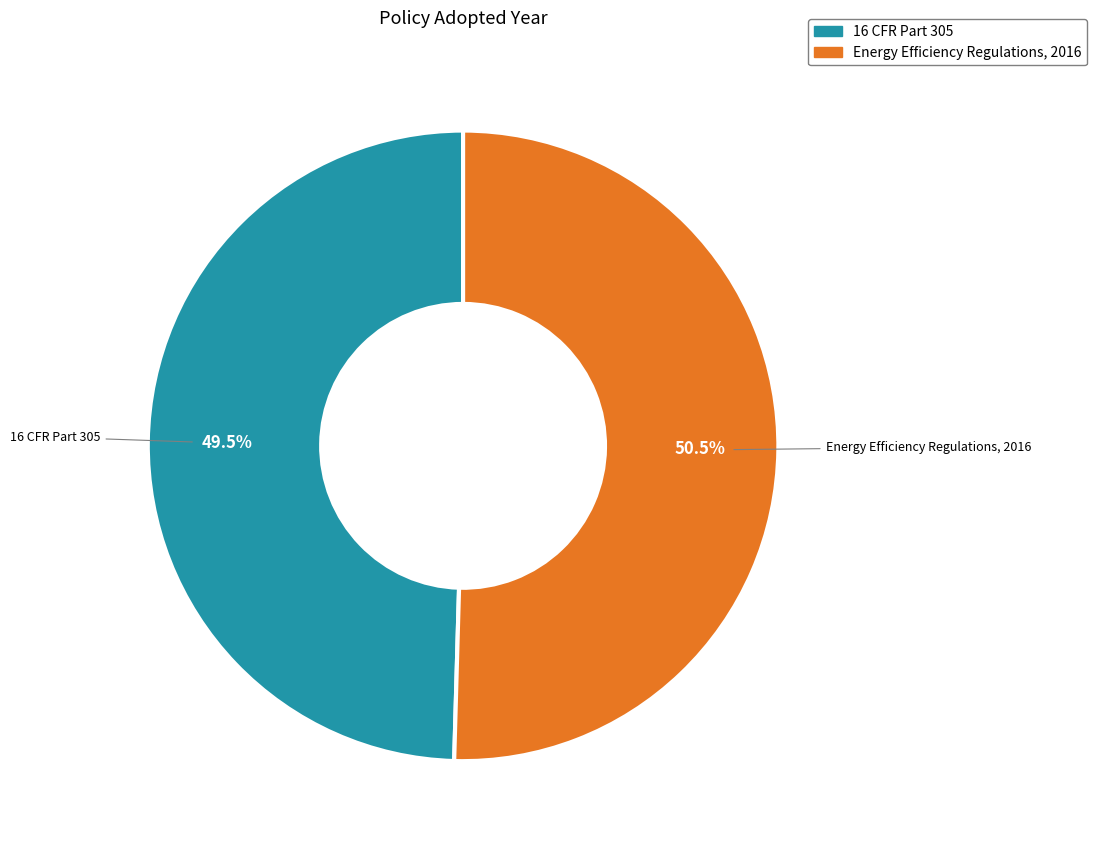

To the nearest percent, what is the difference between the 16 CFR Part 305 and Energy Efficiency Regulations, 2016 slice percentages?

1%